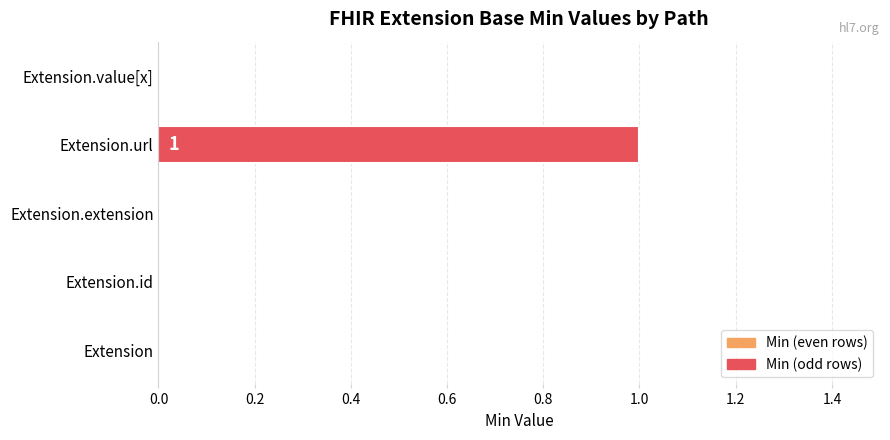

Which category has the highest value across all series?

Extension.url